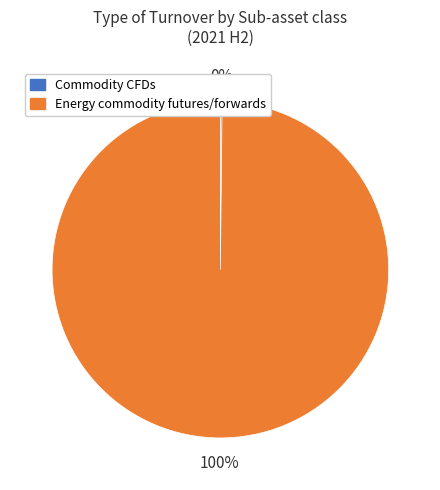

Is it true that Energy commodity futures/forwards is 100% of the pie?

True